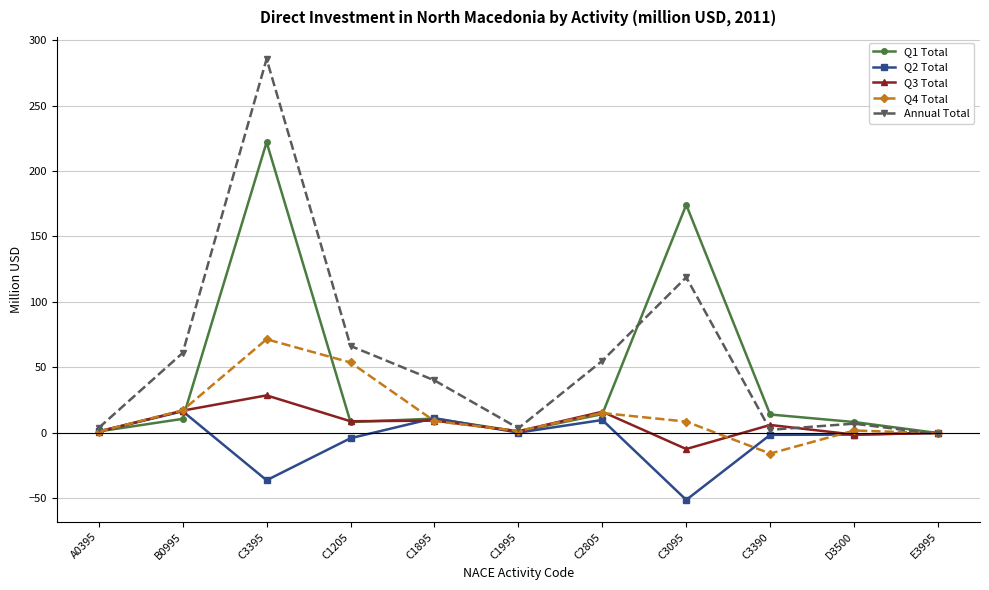

What is the minimum value for Q1 Total?

-0.3